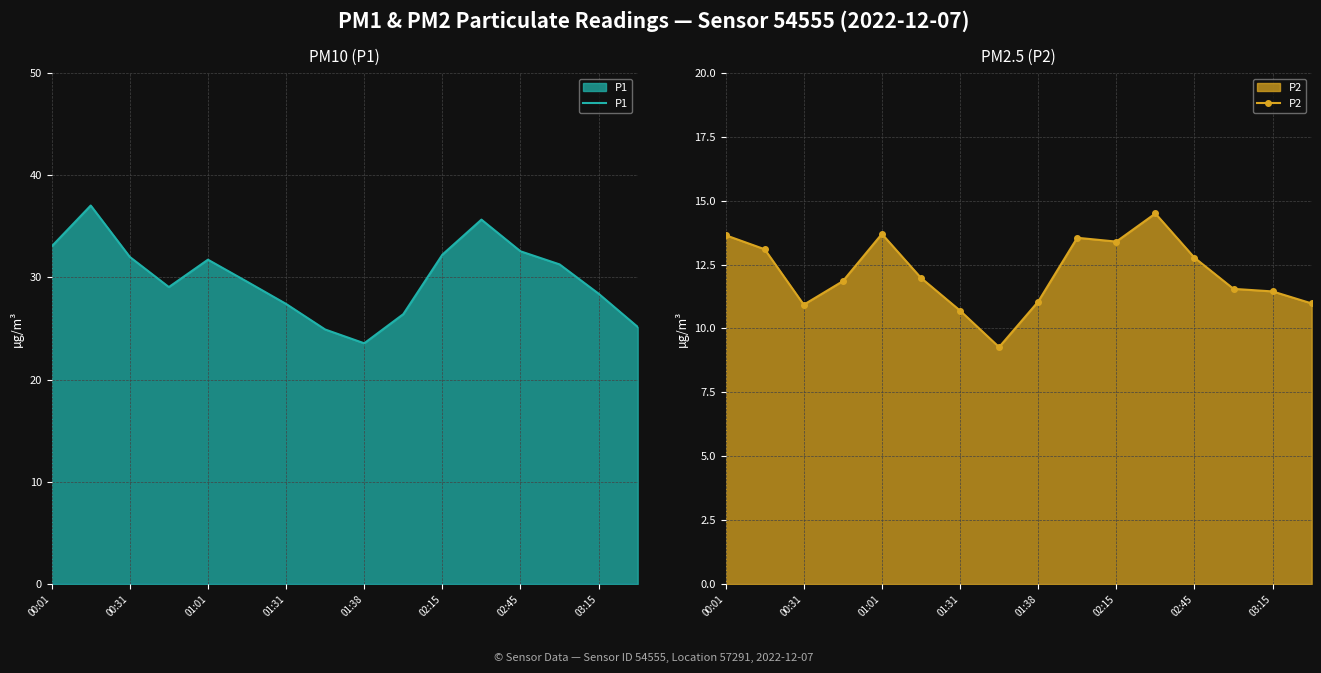

Reading left to right, what are all the values shown in this chart?

P1: 33.0	37.0	32.0	29.1	31.7	29.6	27.4	24.9	23.6	26.4	32.2	35.6	32.5	31.3	28.4	25.1
P2: 13.7	13.1	10.9	11.8	13.7	12.0	10.7	9.3	11.1	13.6	13.4	14.5	12.8	11.6	11.4	11.0